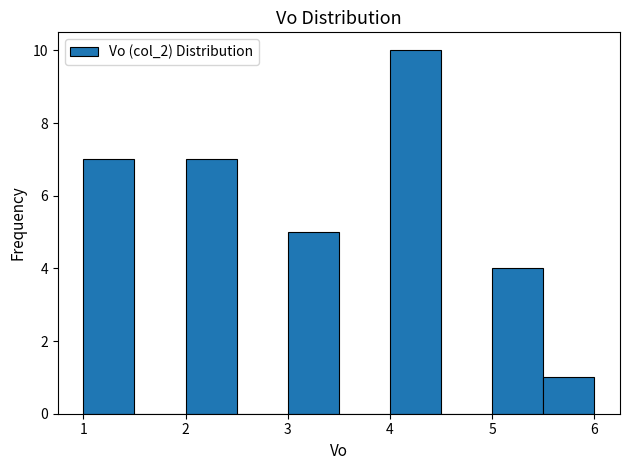

Reading left to right, list every bar in this chart as the range it spans on the x-axis followed by its height. The values are not printed on the chart, so give them approximately, as read against the axis.

1.0 to 1.5: 7
1.5 to 2.0: 0
2.0 to 2.5: 7
2.5 to 3.0: 0
3.0 to 3.5: 5
3.5 to 4.0: 0
4.0 to 4.5: 10
4.5 to 5.0: 0
5.0 to 5.5: 4
5.5 to 6.0: 1